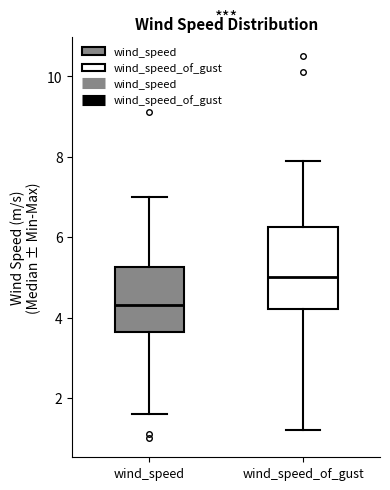

Reading left to right, read every box against the y-axis: the position of its median line, the range the box covers, and the ends of its whiskers. The values are not printed on the chart, so give them approximately, as read against the axis.

wind_speed: median 4.4, box 3.6 to 5.2, whiskers 1.6 to 7.0
wind_speed_of_gust: median 5.0, box 4.2 to 6.2, whiskers 1.2 to 8.0